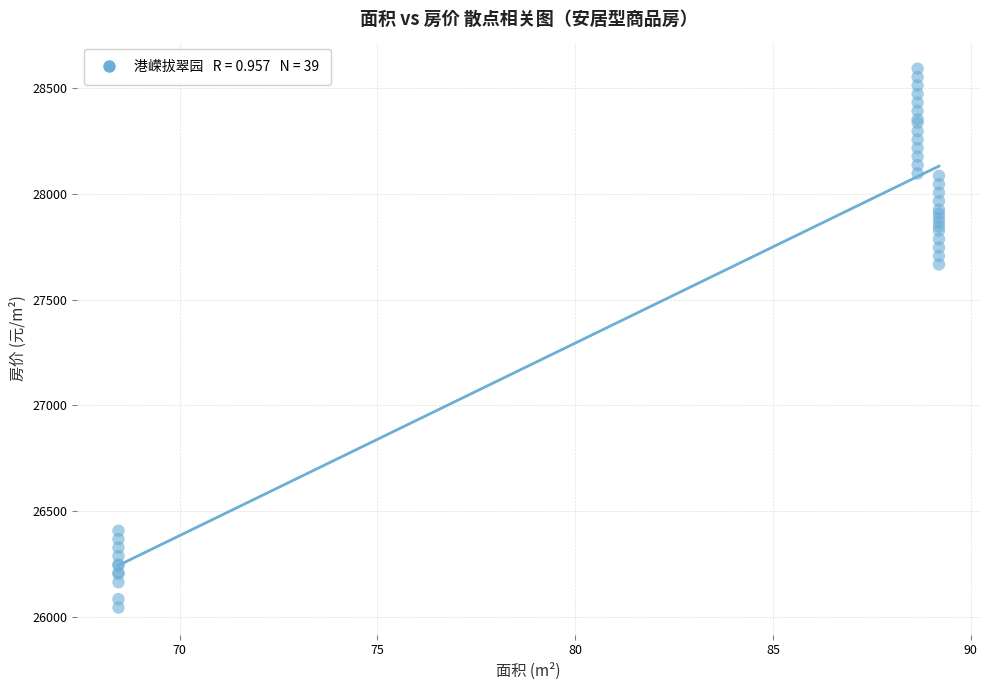

What Y value in the scatter plot is closest to 27318?

27667.0